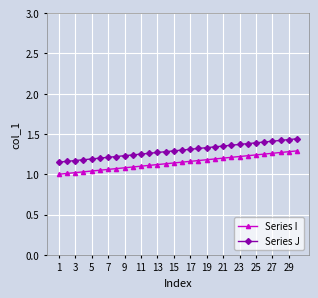

List the series in order of their overall mean, highest first.

Series J, Series I